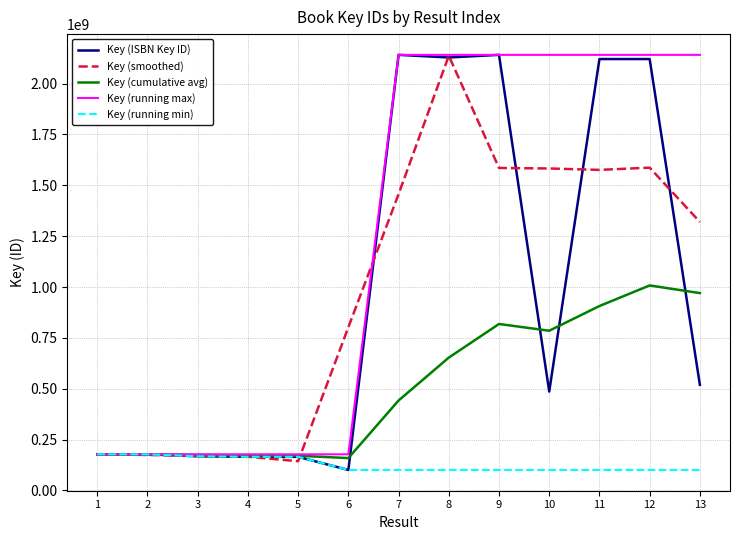

Where is Key (ISBN Key ID) nearest to the value 1120851200?

13